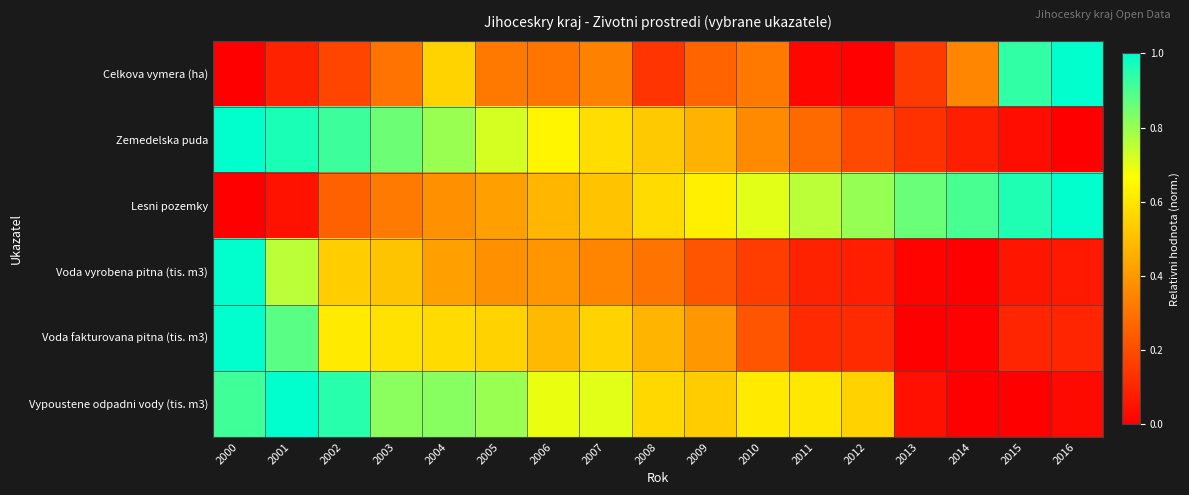

At which category is the sum across all series the highest?

2000